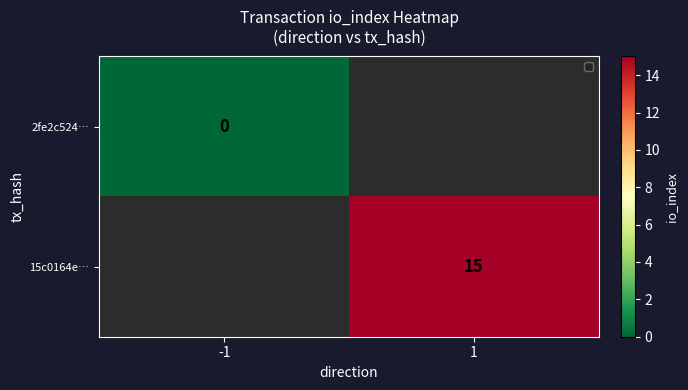

The value of 15c0164e… at 1 is 15. True or false?

True